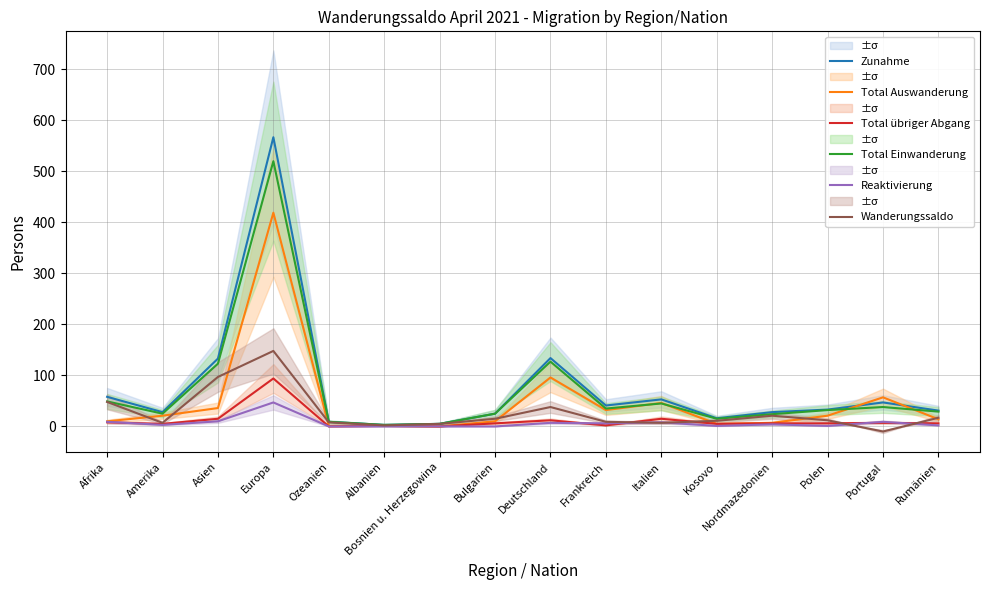

Where does the Reaktivierung series first go above 4?

Afrika